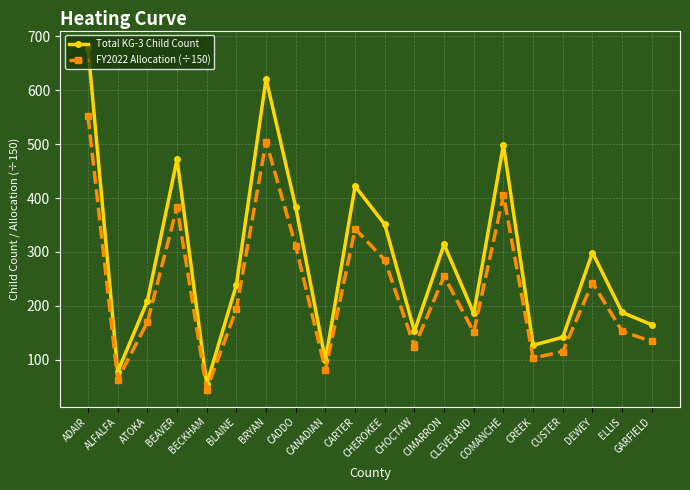

The value of FY2022 Allocation (÷150) at ATOKA is 45.4. True or false?

False